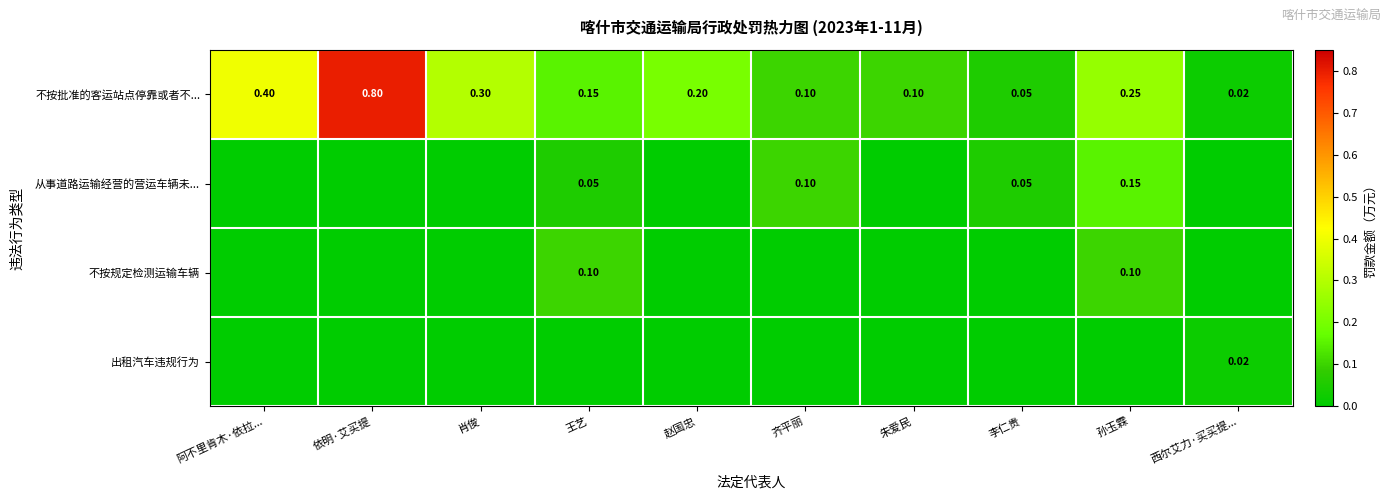

Where is 不按批准的客运站点停靠或者不... nearest to the value 0?

西尔艾力·买买提...